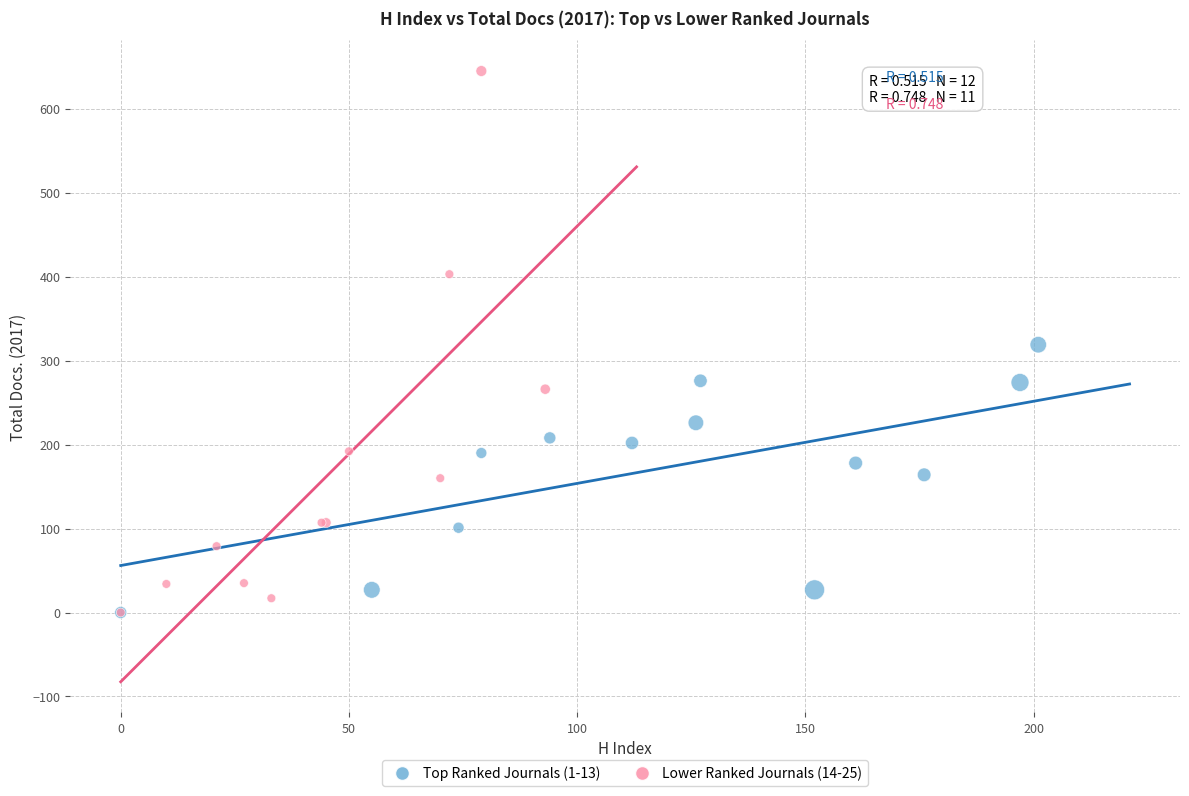

Which series has the widest spread of Y values?

Lower Ranked Journals (14-25)